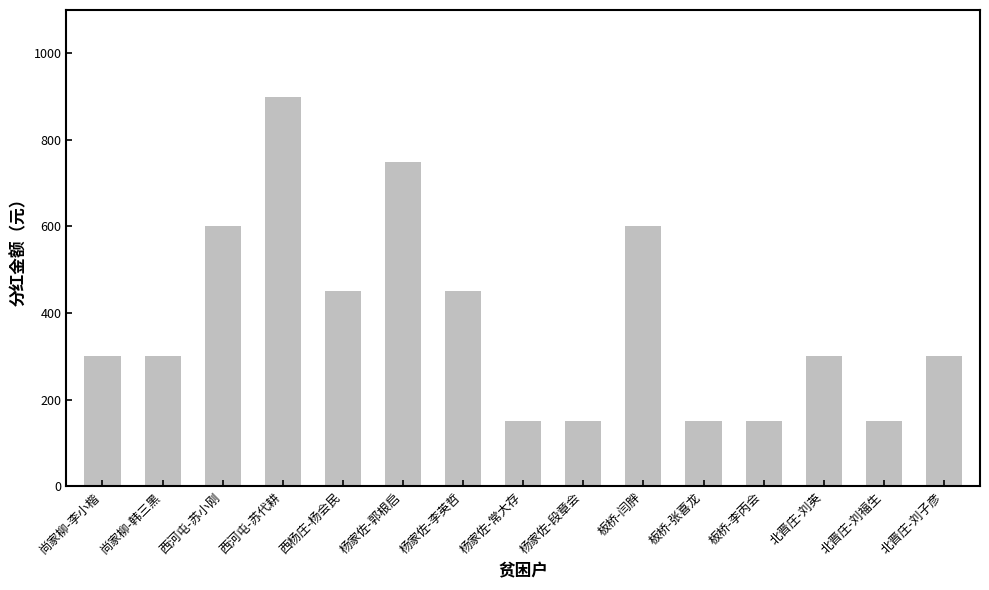

Which label corresponds to the largest value in the chart?

西河屯-苏代耕